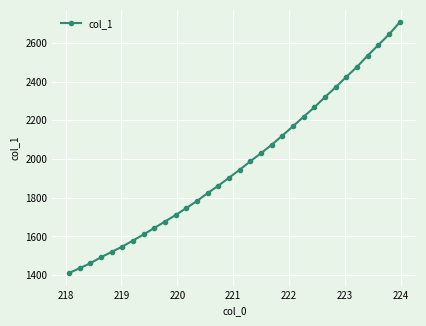

What is the greatest value displayed?

2705.1